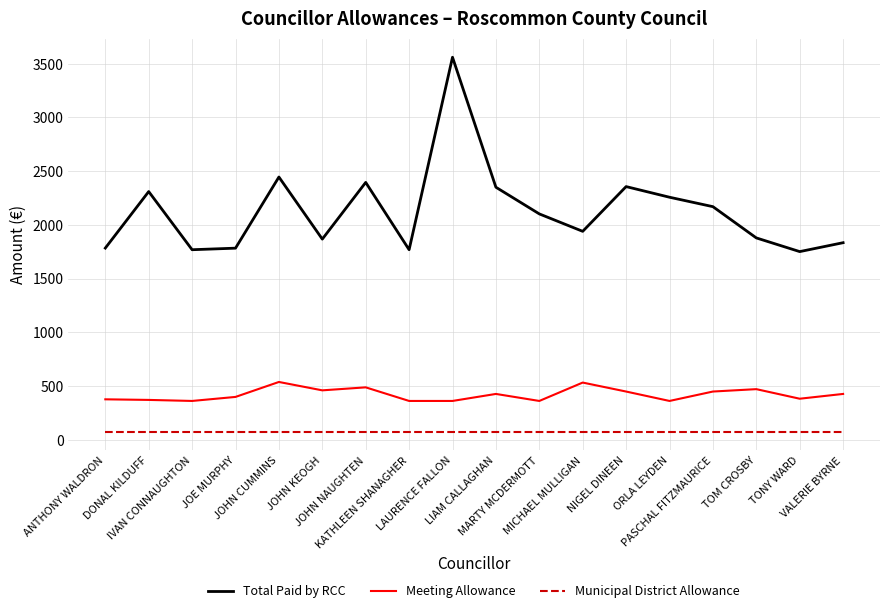

What position from the left is MICHAEL MULLIGAN?

12